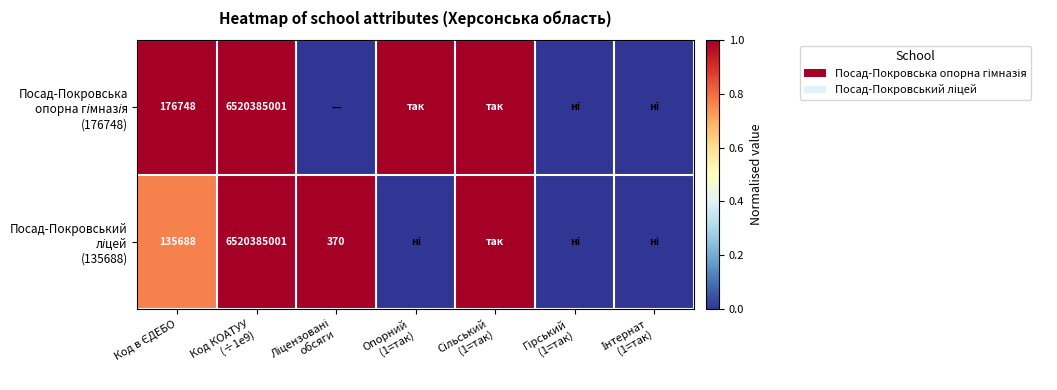

Which series has the largest total across all categories?

Посад-Покровська опорна гімназія (176748)